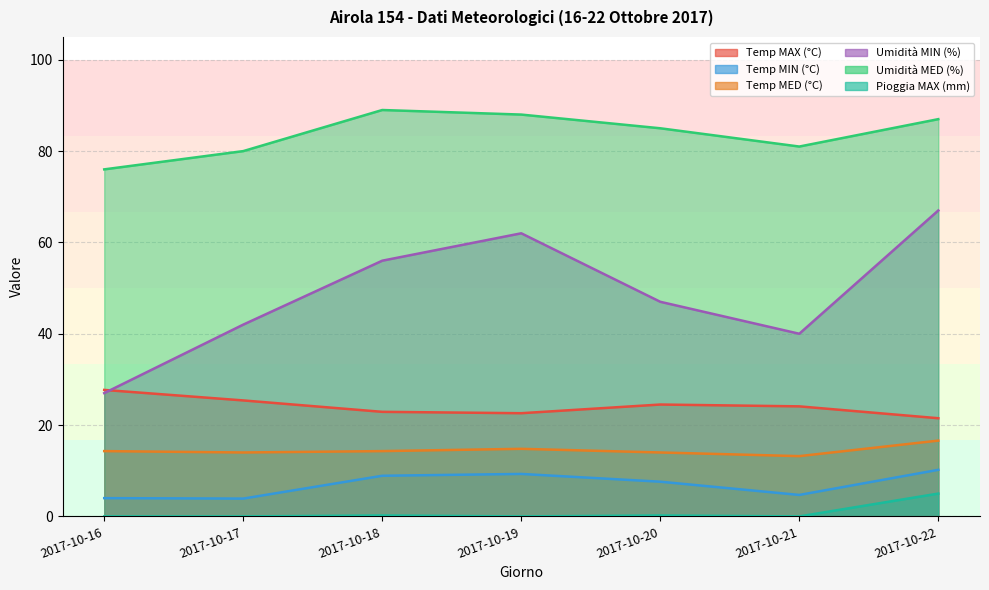

At which category does Temp MED (°C) reach its first local peak?

2017-10-19